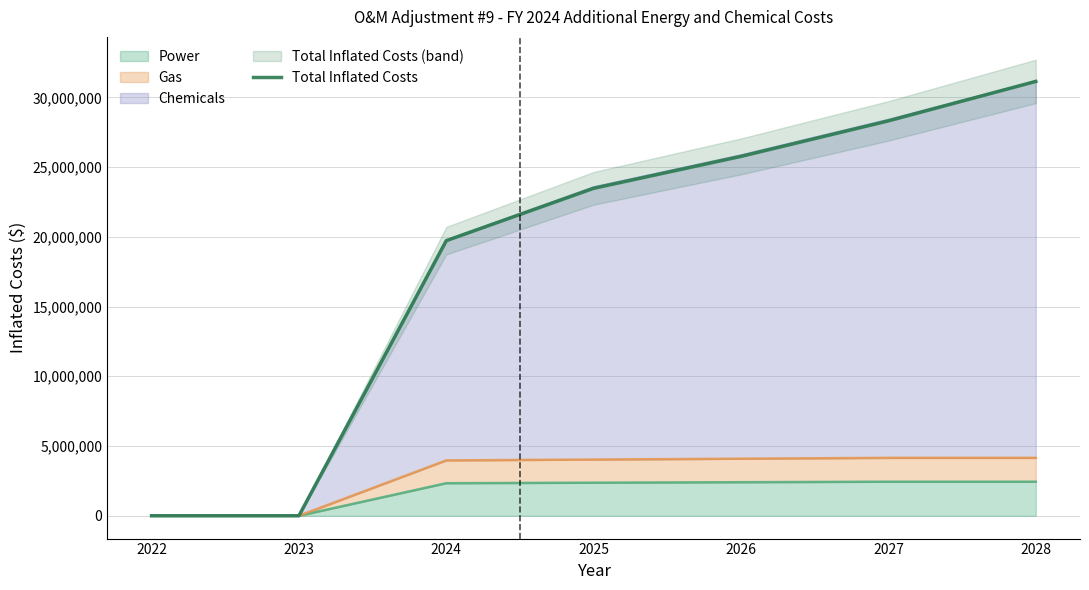

How many lines are shown in the chart?

1